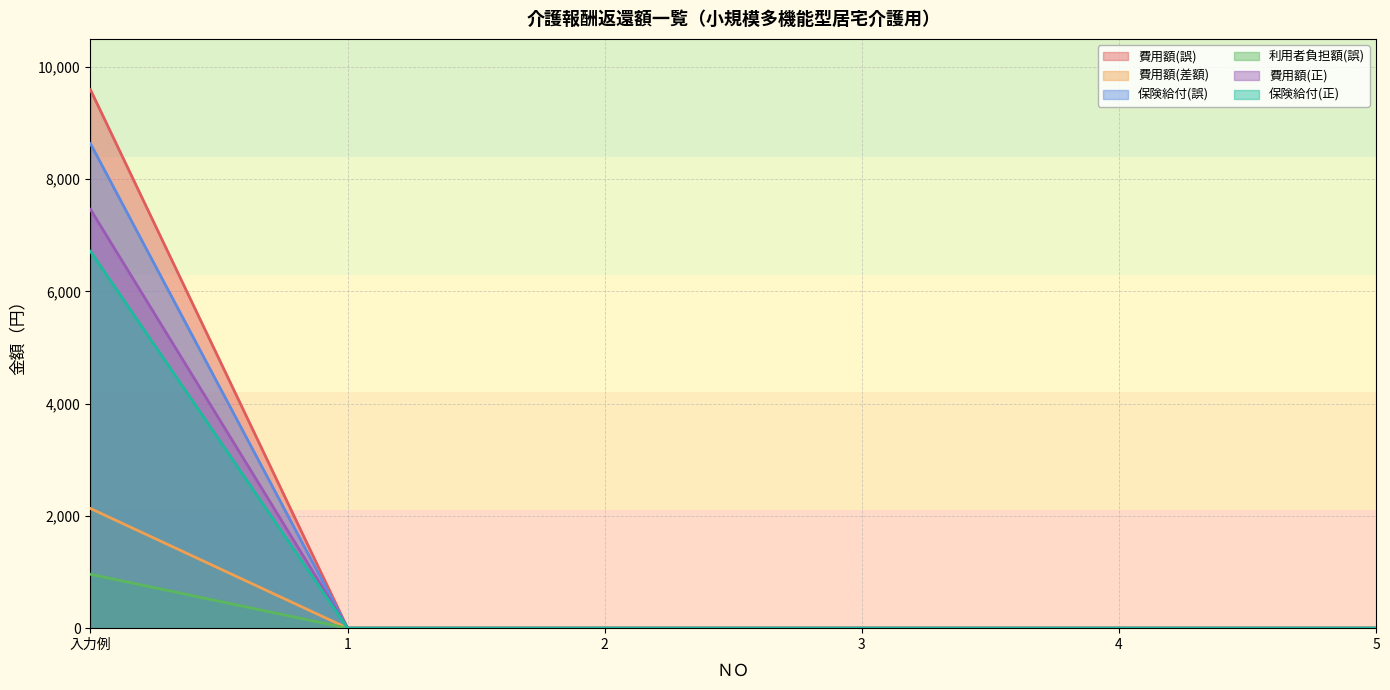

List the series in order of their peak value, lowest first.

利用者負担額(誤), 費用額(差額), 保険給付(正), 費用額(正), 保険給付(誤), 費用額(誤)